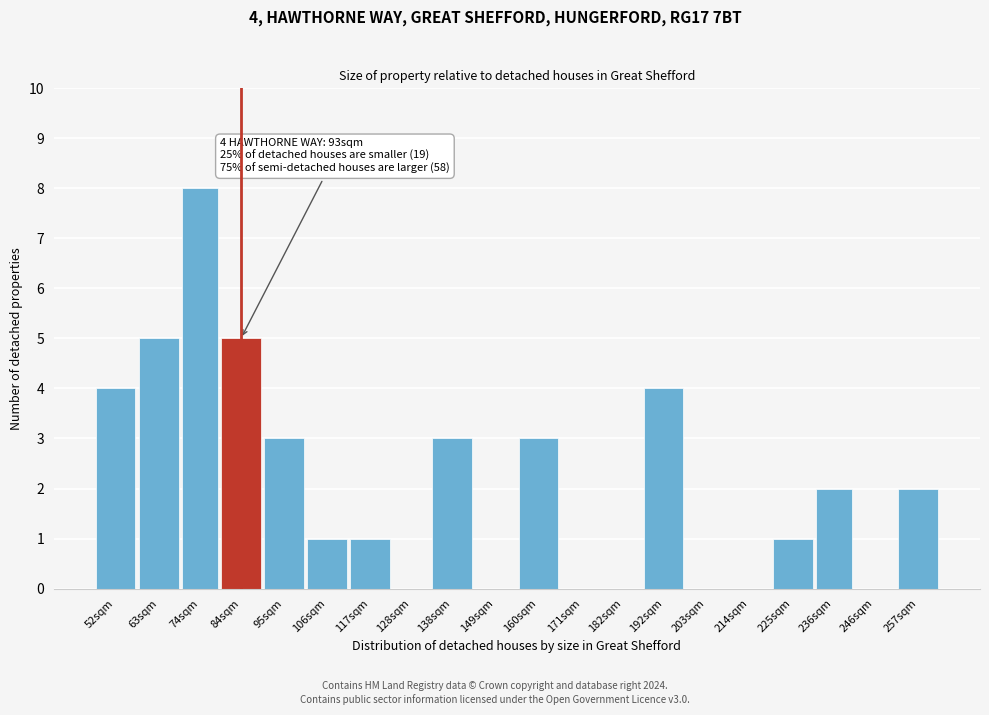

Reading left to right, list all the values displayed in this chart.

52sqm=4	63sqm=5	74sqm=8	84sqm=5	95sqm=3	106sqm=1	117sqm=1	128sqm=0	138sqm=3	149sqm=0	160sqm=3	171sqm=0	182sqm=0	192sqm=4	203sqm=0	214sqm=0	225sqm=1	236sqm=2	246sqm=0	257sqm=2